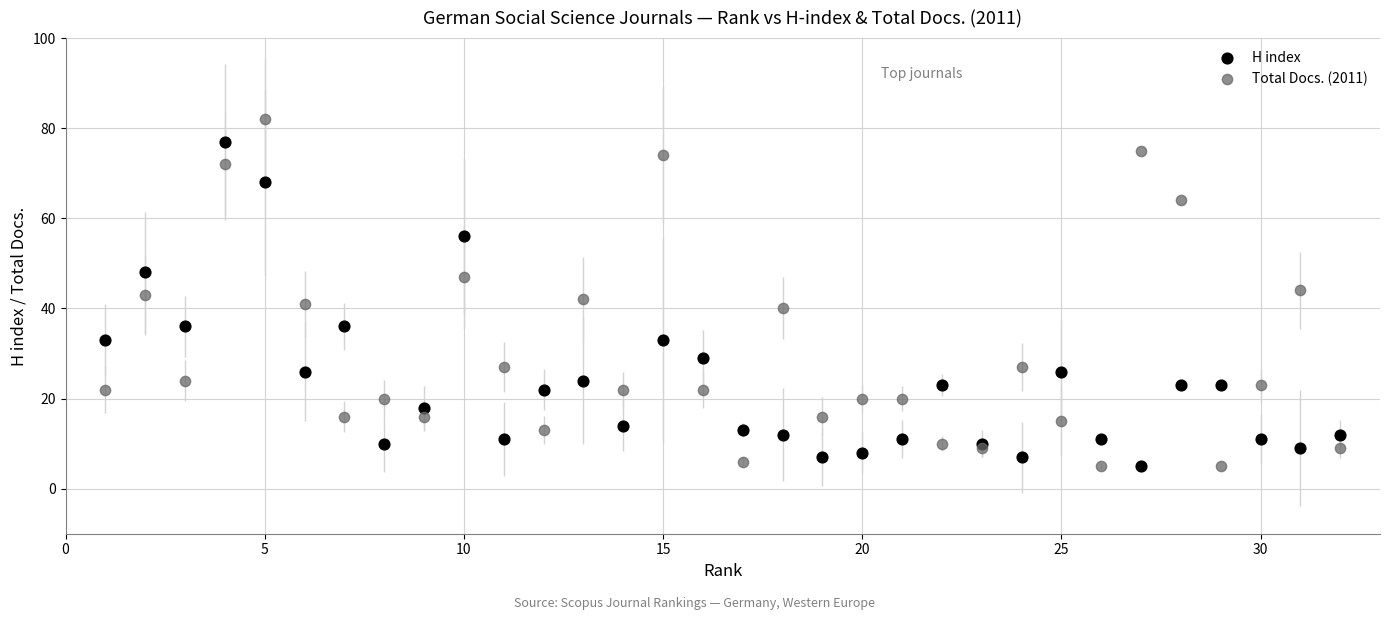

Which series reaches the maximum Y coordinate?

Total Docs. (2011)